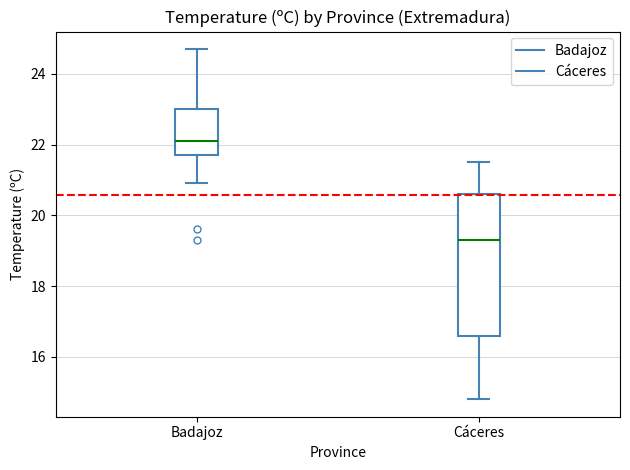

Which box's median line is the highest?

Badajoz